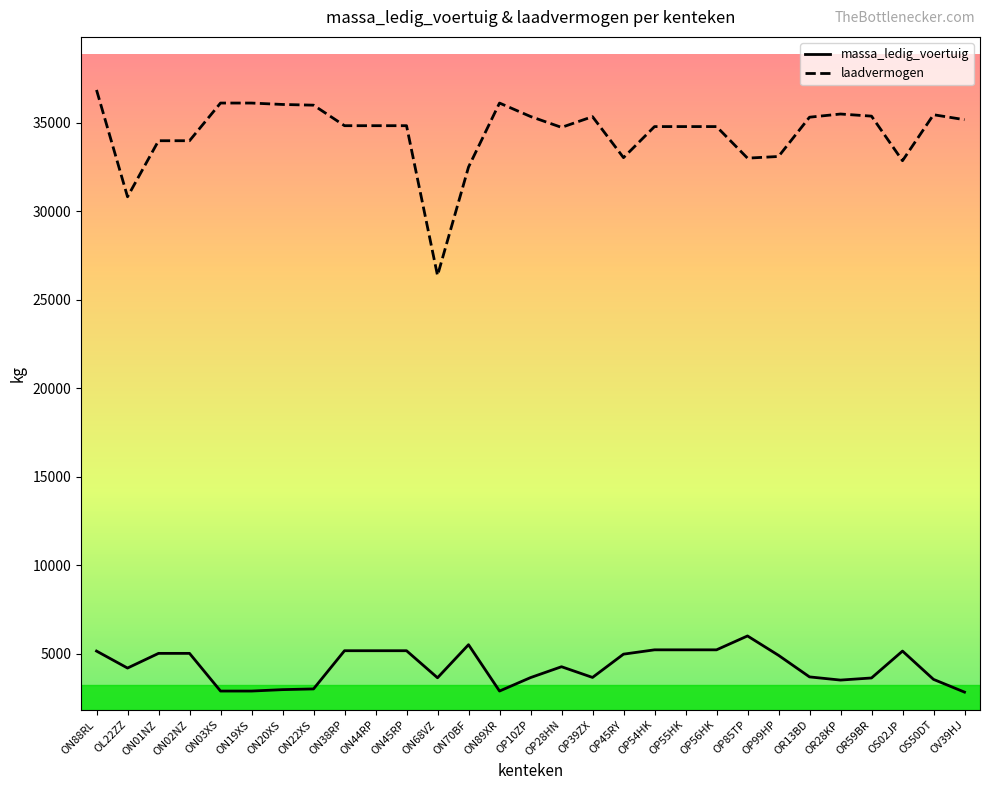

Is it true that laadvermogen equals 34790 at OP54HK?

True